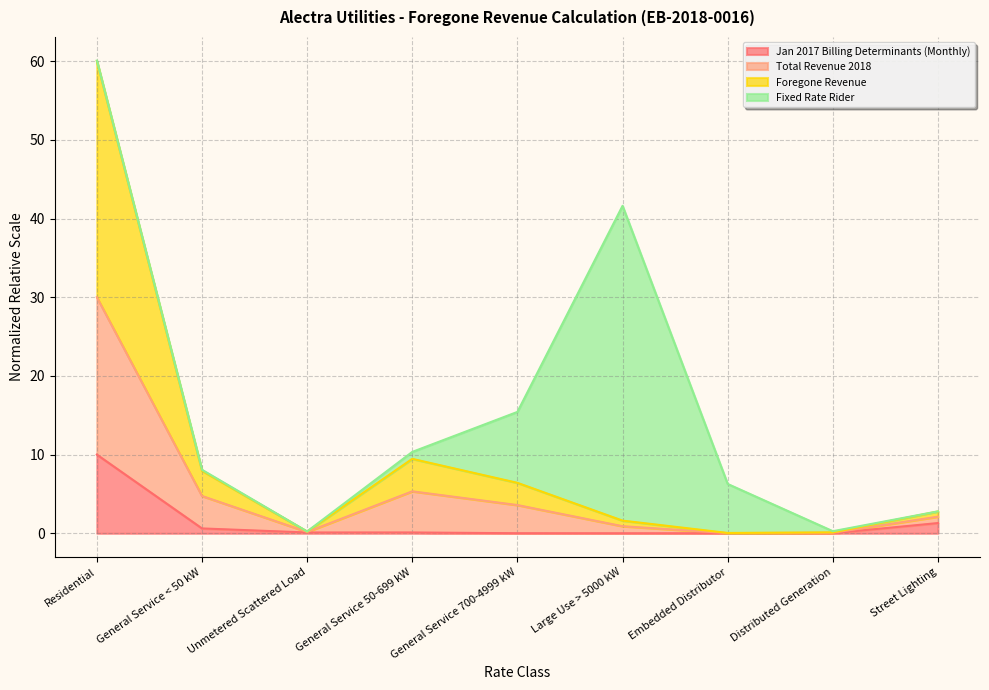

Rank the categories by Total Revenue 2018 value from highest to lowest.

Residential, General Service 50-699 kW, General Service < 50 kW, General Service 700-4999 kW, Street Lighting, Large Use > 5000 kW, Unmetered Scattered Load, Distributed Generation, Embedded Distributor